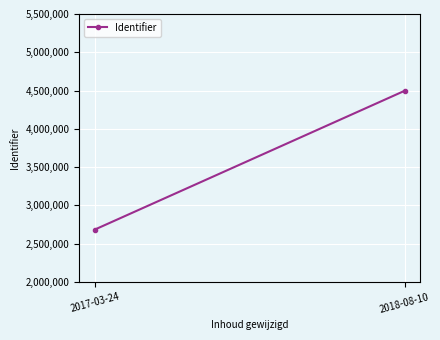

What is the ratio of the value at 2017-03-24 to the value at 2018-08-10?

0.6